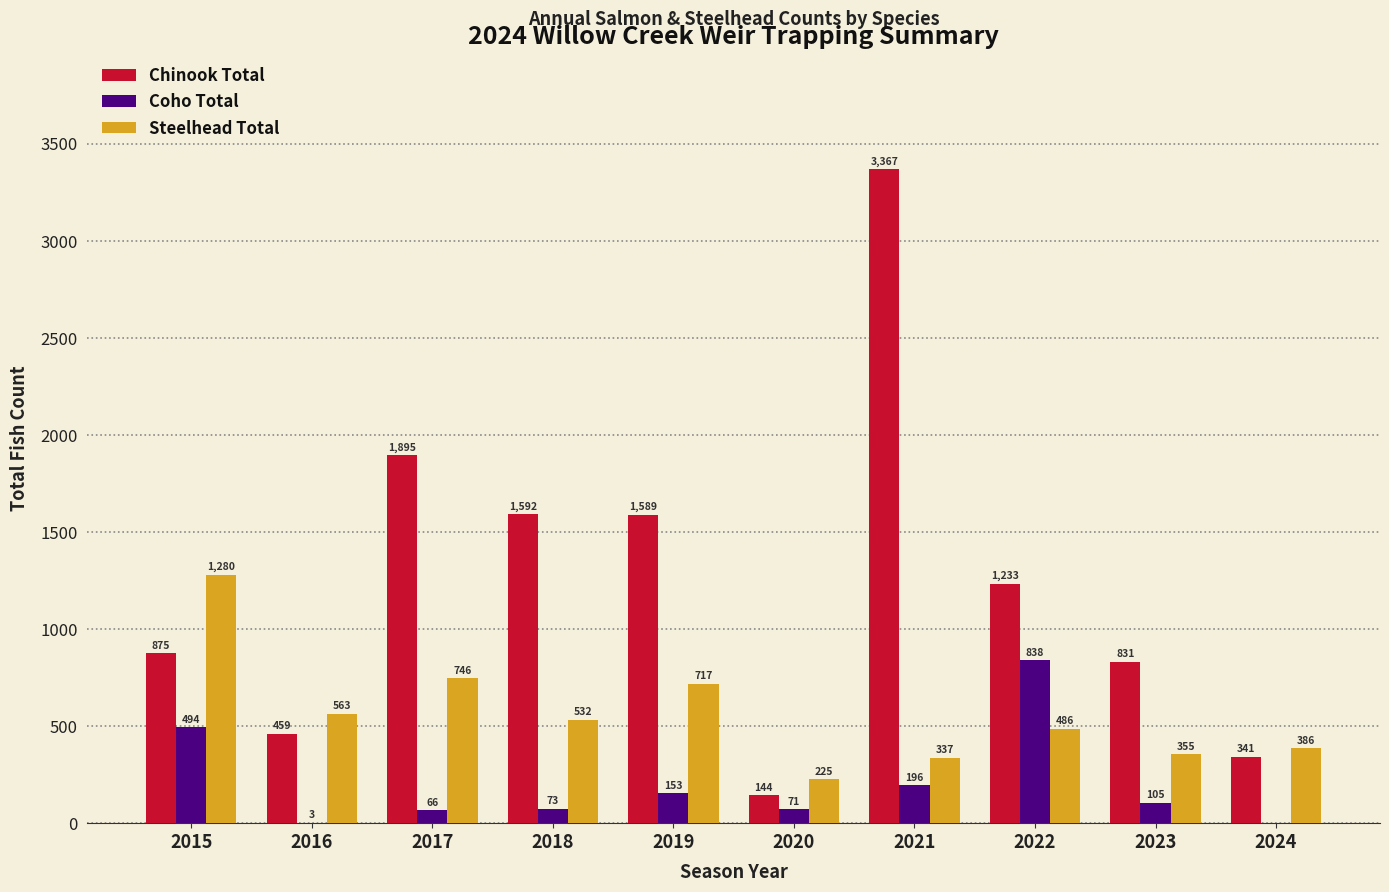

Reading left to right, list all the values displayed in this chart.

Chinook Total: 875	459	1895	1592	1589	144	3367	1233	831	341
Coho Total: 494	3	66	73	153	71	196	838	105	0
Steelhead Total: 1280	563	746	532	717	225	337	486	355	386